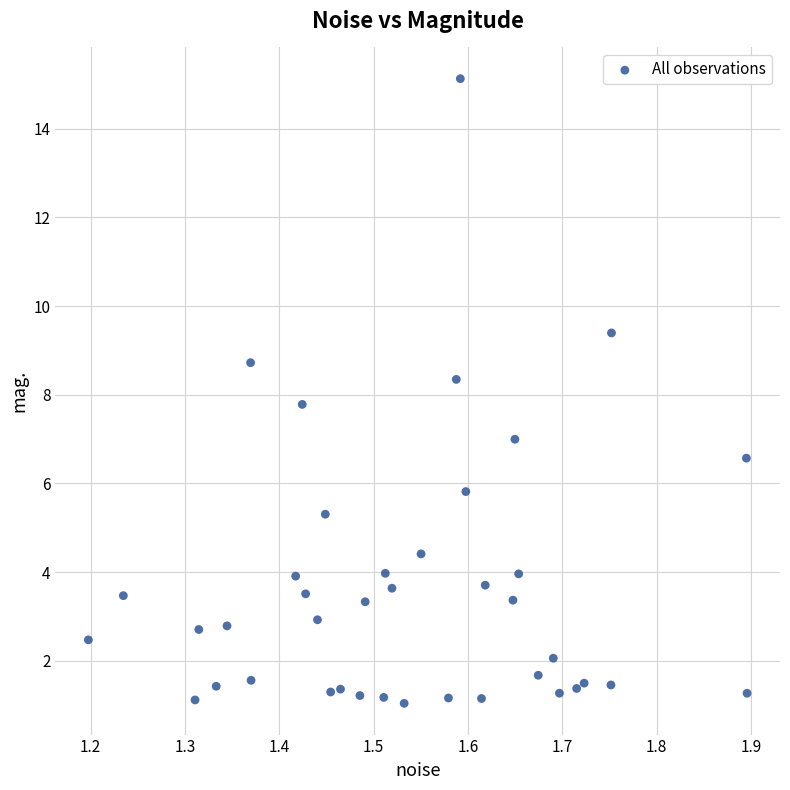

What is the range of Y values (max minus min)?

14.1